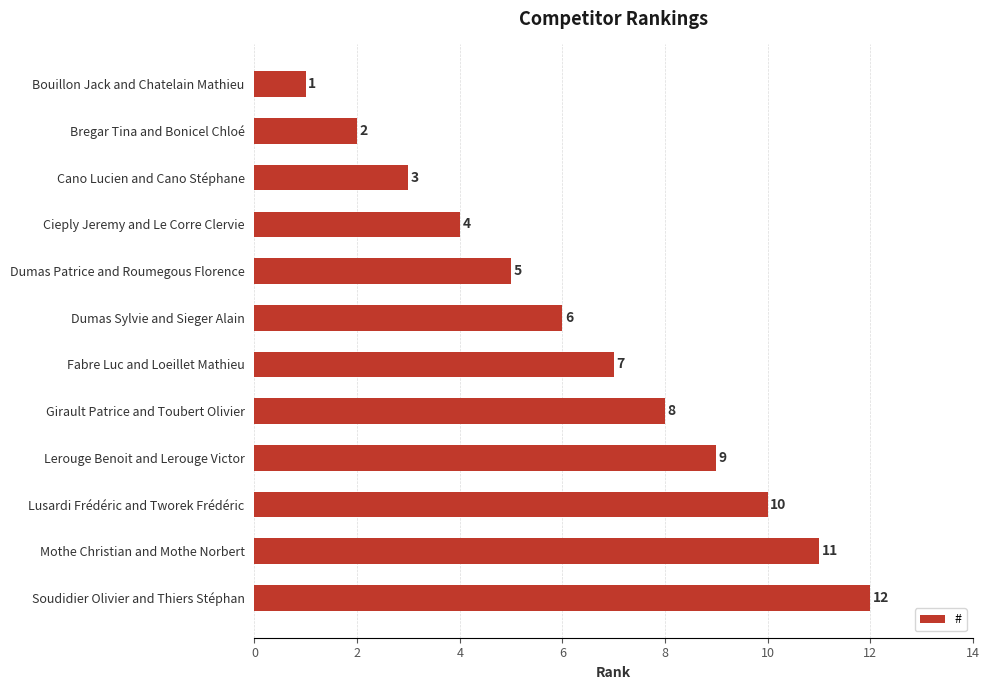

Where is the data nearest to the value 6?

Dumas Sylvie and Sieger Alain